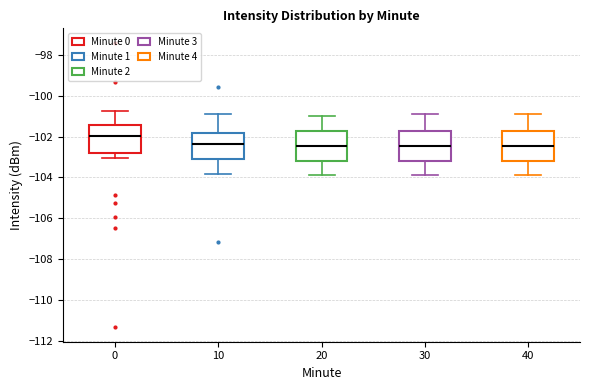

Where does the median line of the box at x = 20 sit on the y-axis? The values are not printed on the chart, so give them approximately, as read against the axis.

-102.4